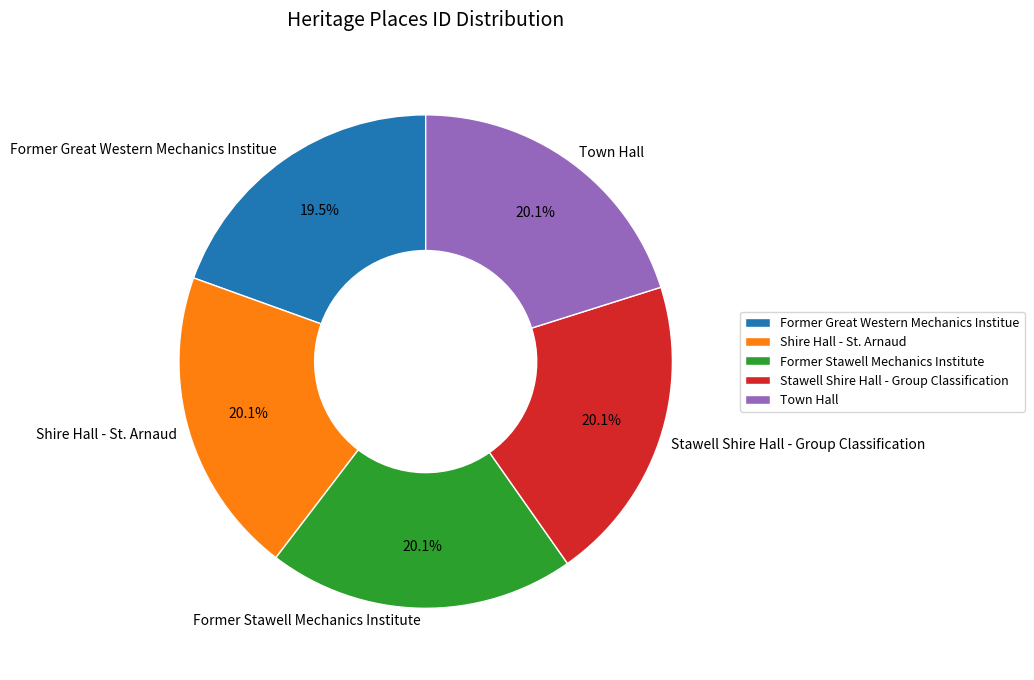

How many segments does this pie chart have?

5